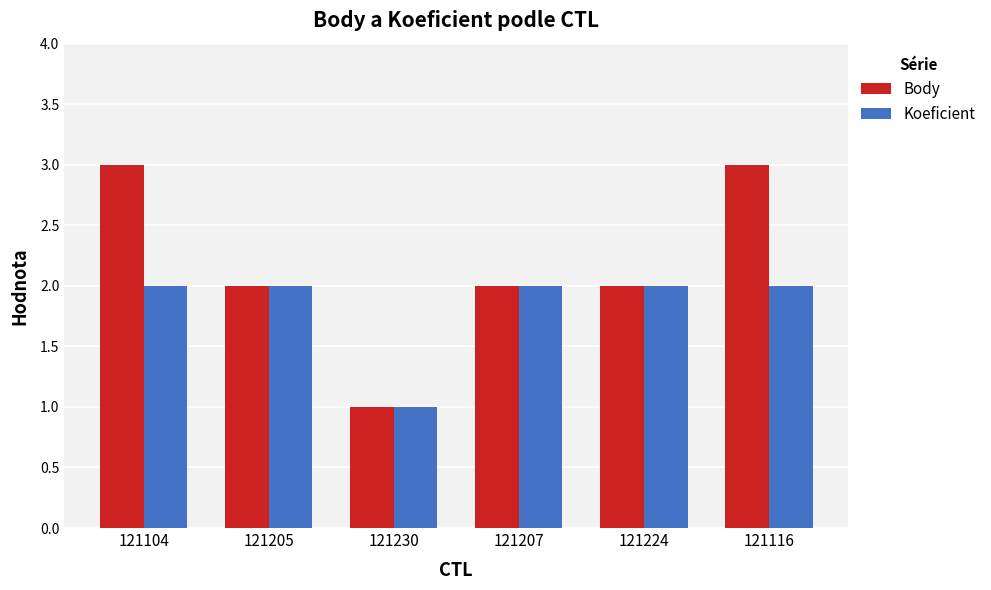

Which series has the largest total across all categories?

Body